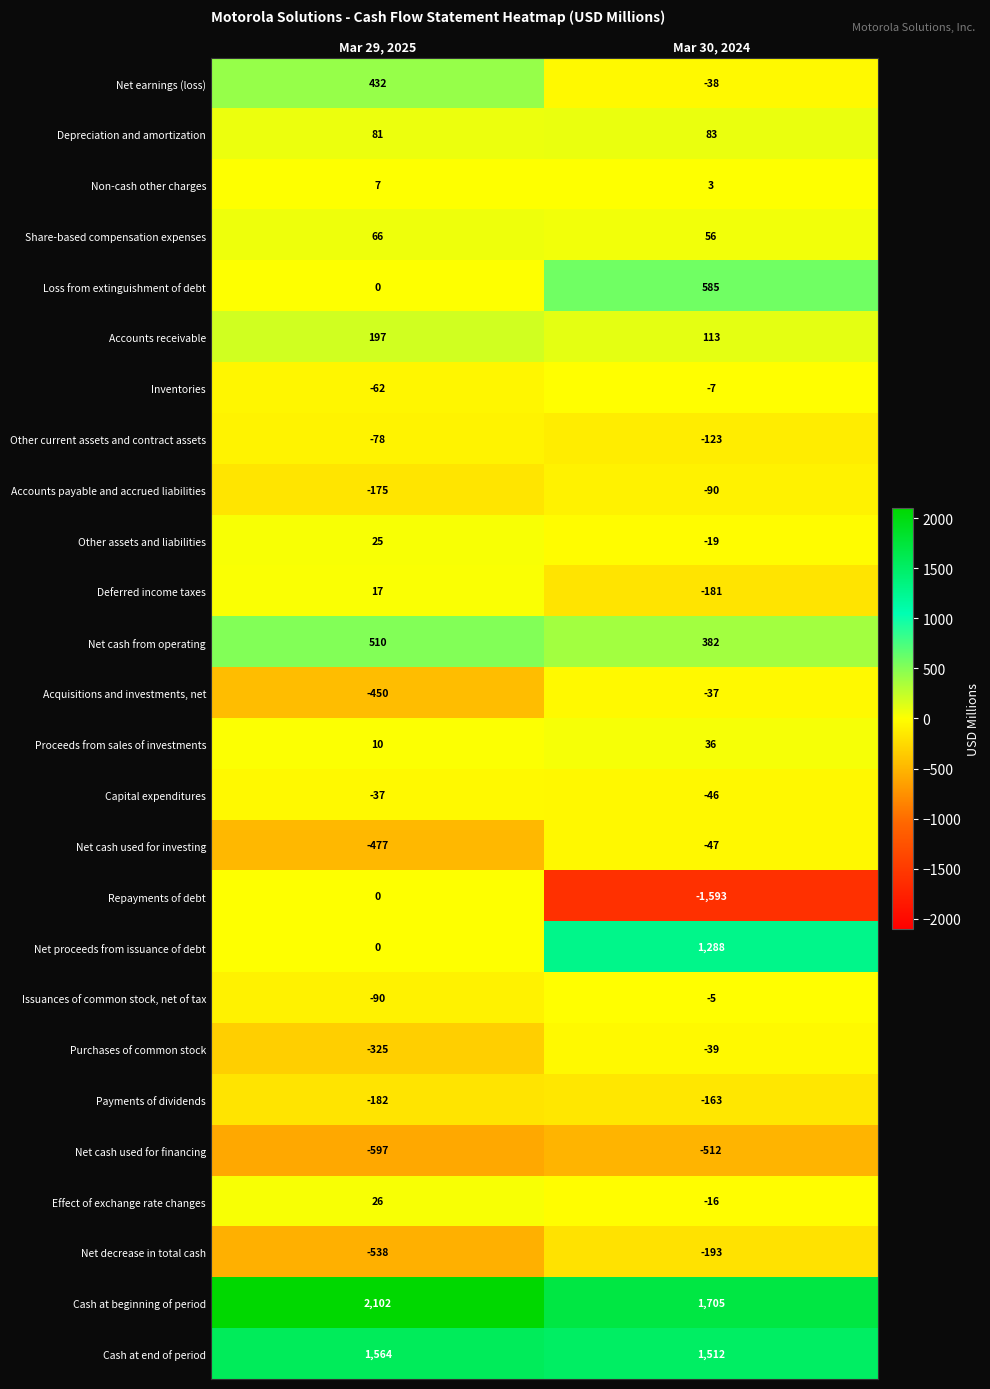

Is it true that Non-cash other charges equals 4 at Mar 29, 2025?

False